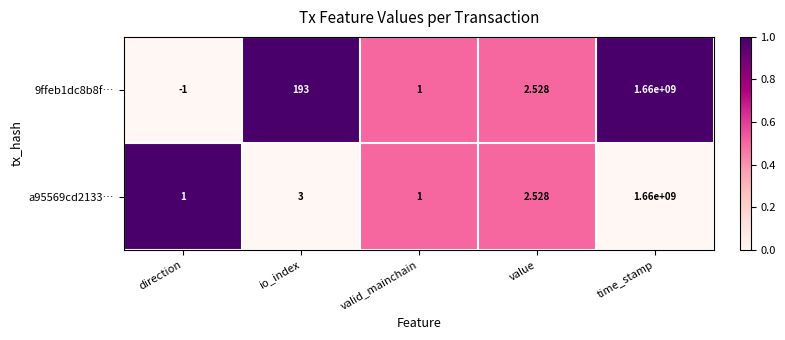

Which label corresponds to the largest value in the chart?

time_stamp